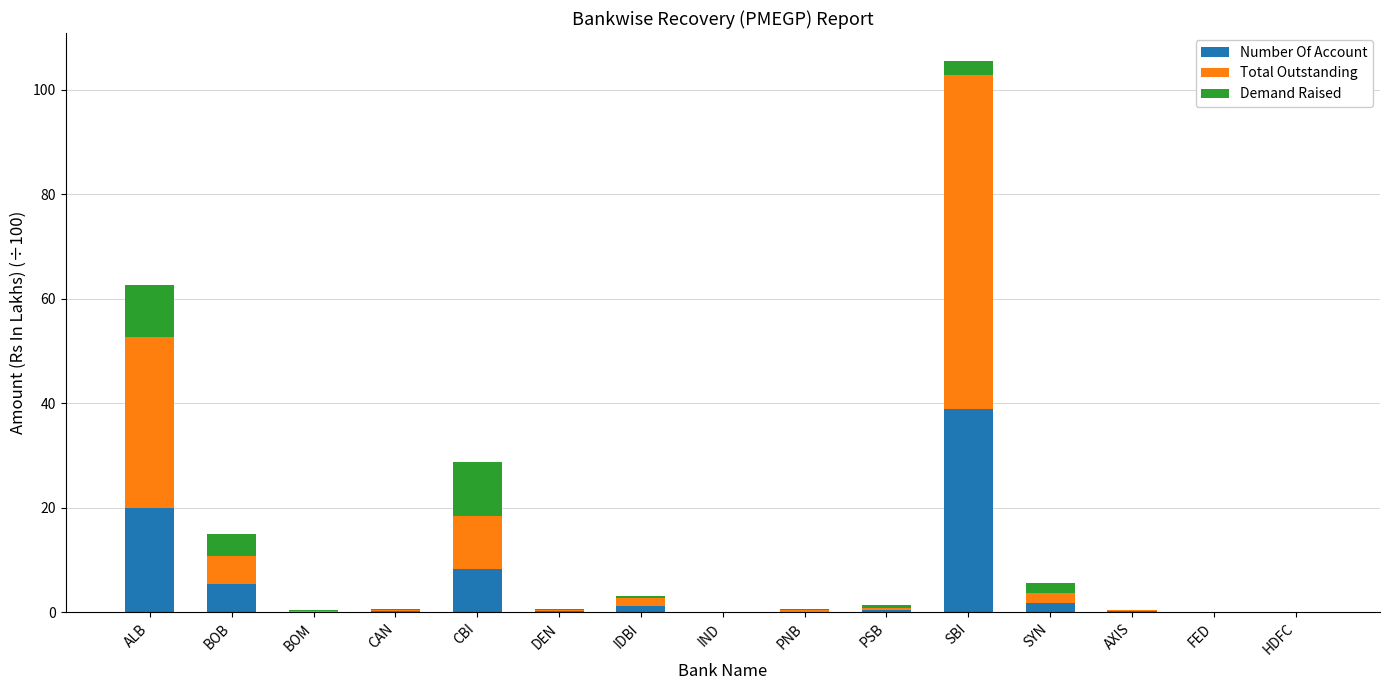

What is the maximum value for Number Of Account?

38.9